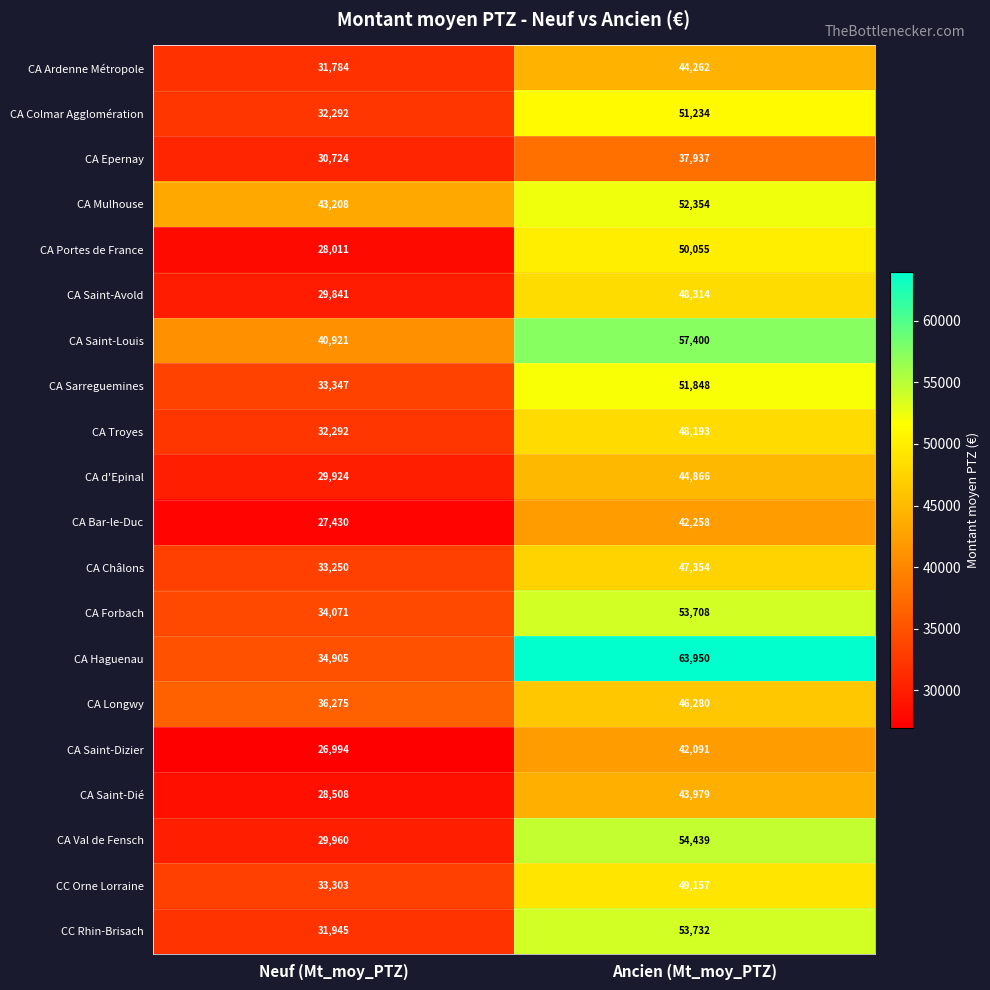

Read the CC Rhin-Brisach value at Neuf (Mt_moy_PTZ).

31945